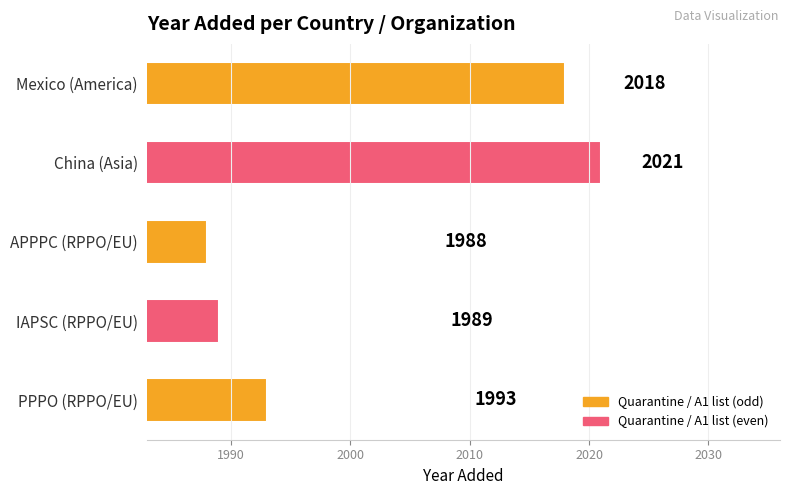

List the labels in order of value, smallest first.

APPPC (RPPO/EU), IAPSC (RPPO/EU), PPPO (RPPO/EU), Mexico (America), China (Asia)